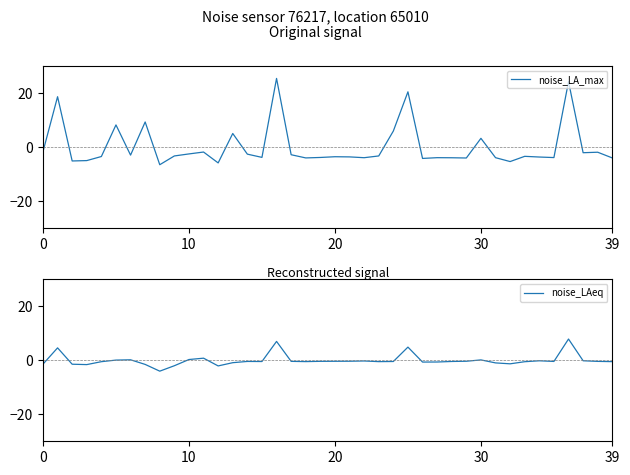

What is the sum of the noise_LA_max values at 29 and 27?

-8.3